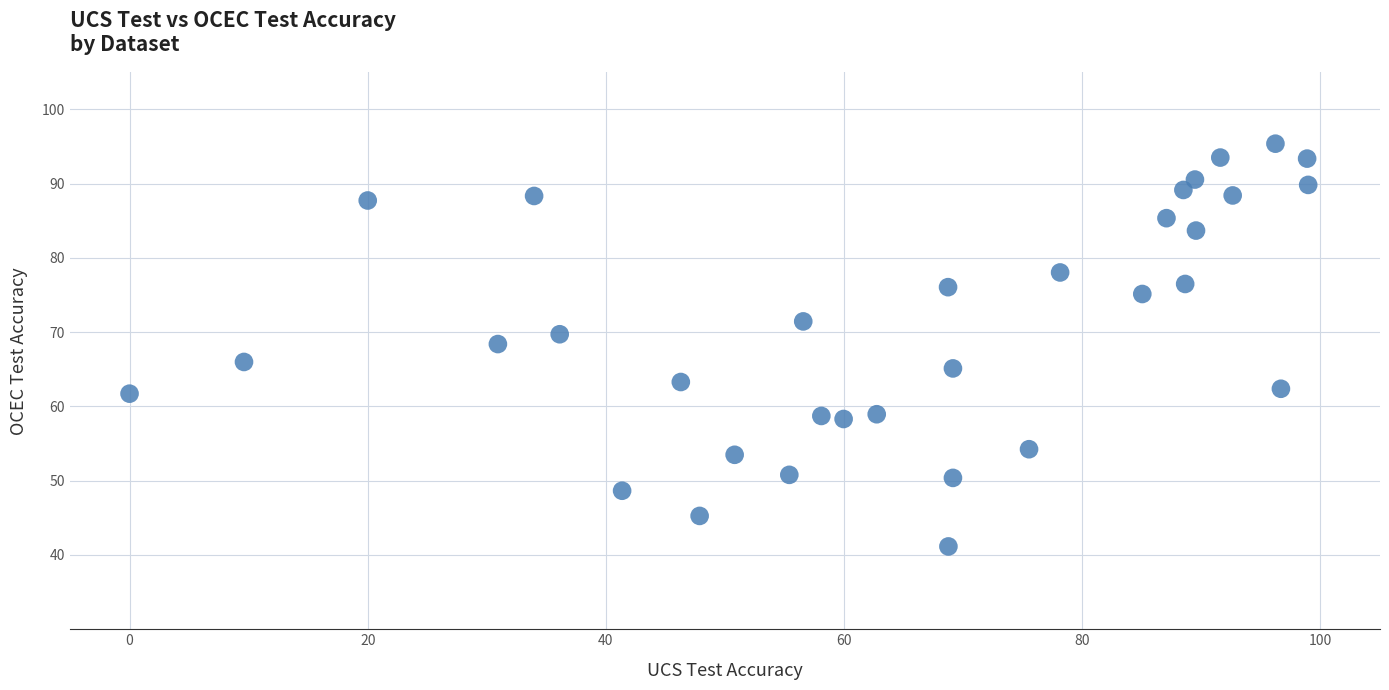

What is the range of Y values (max minus min)?

54.2